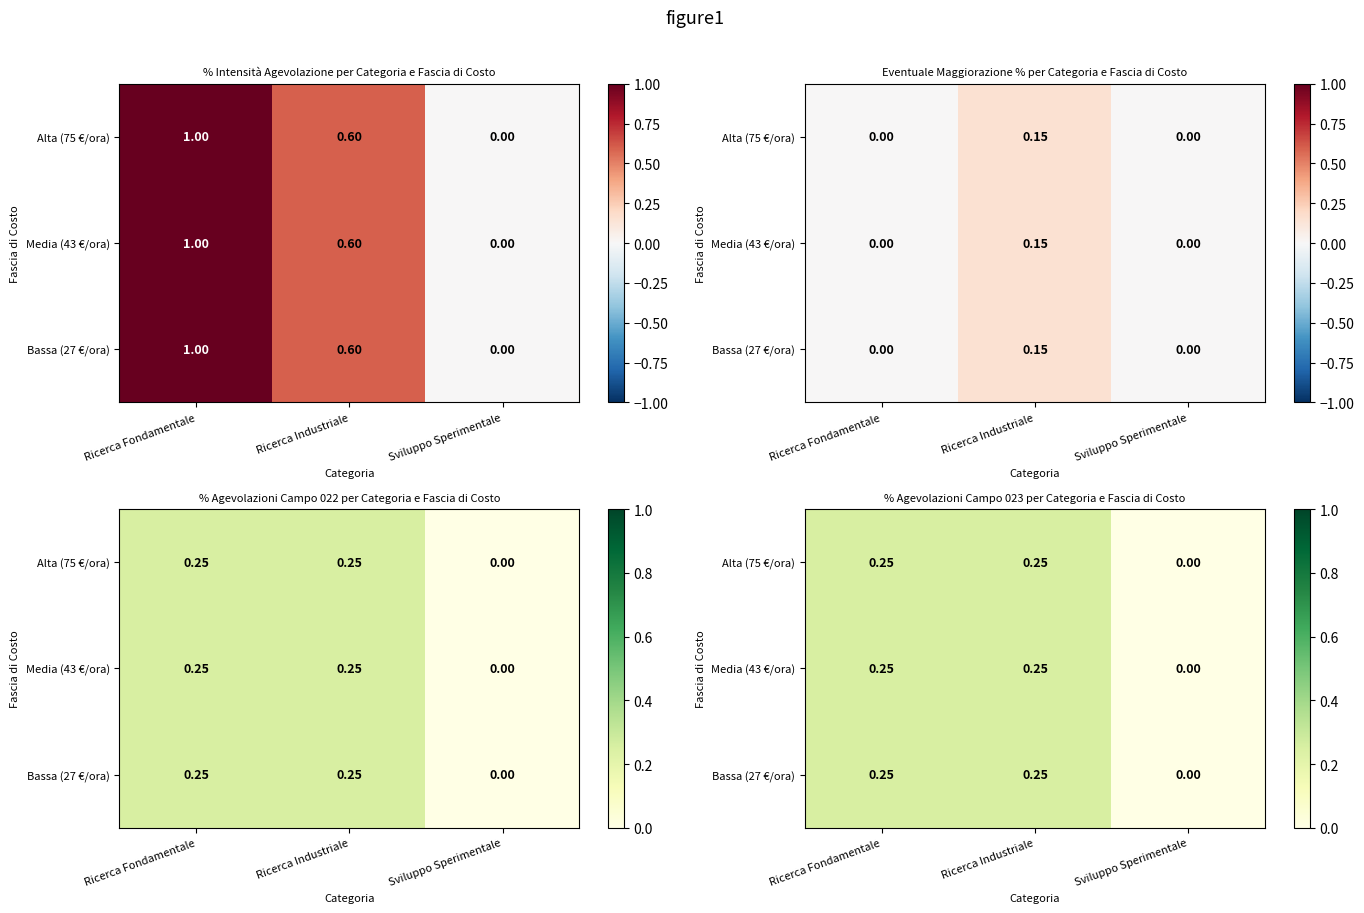

At which category is the sum across all series the highest?

Ricerca Fondamentale